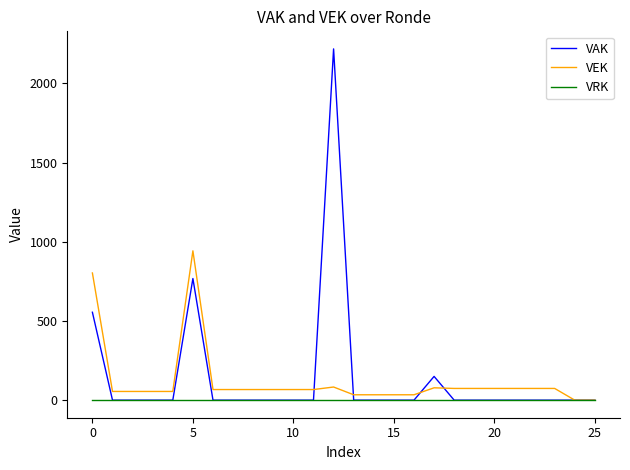

List the series in order of their peak value, highest first.

VAK, VEK, VRK